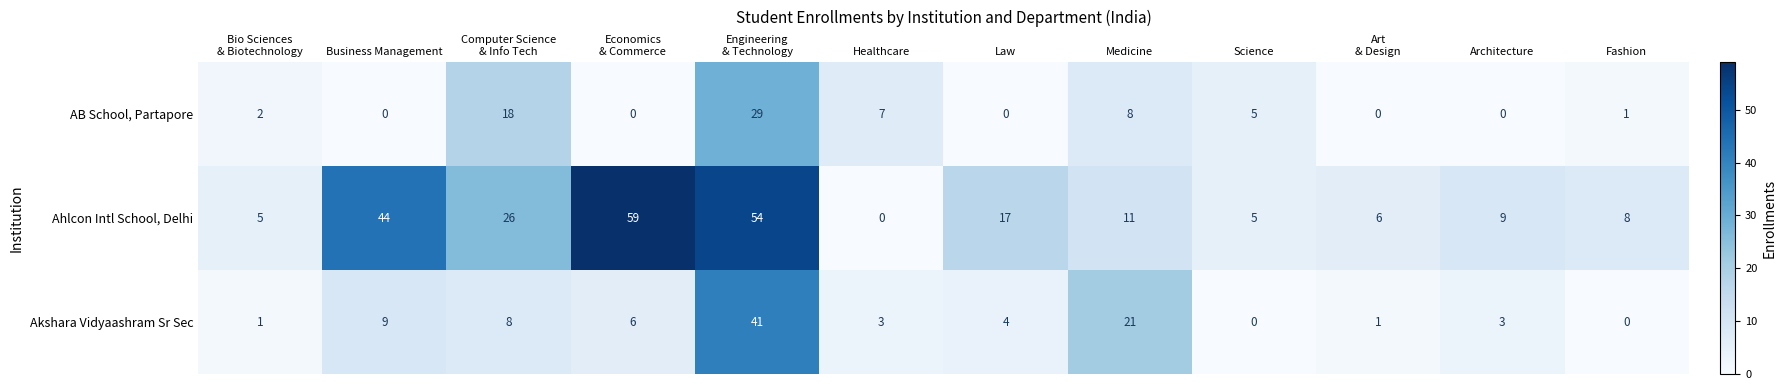

What is the maximum value shown in the chart?

59